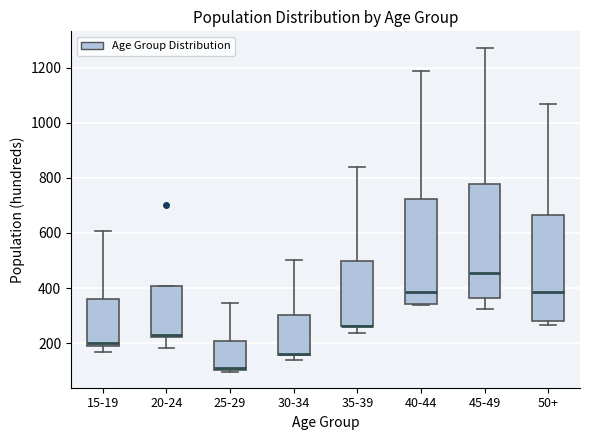

Reading left to right, transcribe this box plot: for each box, give where its median line is, the range the box spans, and where its two whiskers end, as read against the y-axis. The values are not printed on the chart, so give them approximately, as read against the axis.

15-19: median 200 (just above the box's lower edge), box 200 to 360, whiskers 160 to 600
20-24: median 220 (drawn on the box's lower edge), box 220 to 400, whiskers 180 to 400
25-29: median 120, box 100 to 200, whiskers 100 to 340
30-34: median 160 (drawn on the box's lower edge), box 160 to 300, whiskers 140 to 500
35-39: median 260 (drawn on the box's lower edge), box 260 to 500, whiskers 240 to 840
40-44: median 380, box 340 to 720, whiskers 340 to 1180
45-49: median 460, box 360 to 780, whiskers 320 to 1280
50+: median 380, box 280 to 660, whiskers 260 to 1060